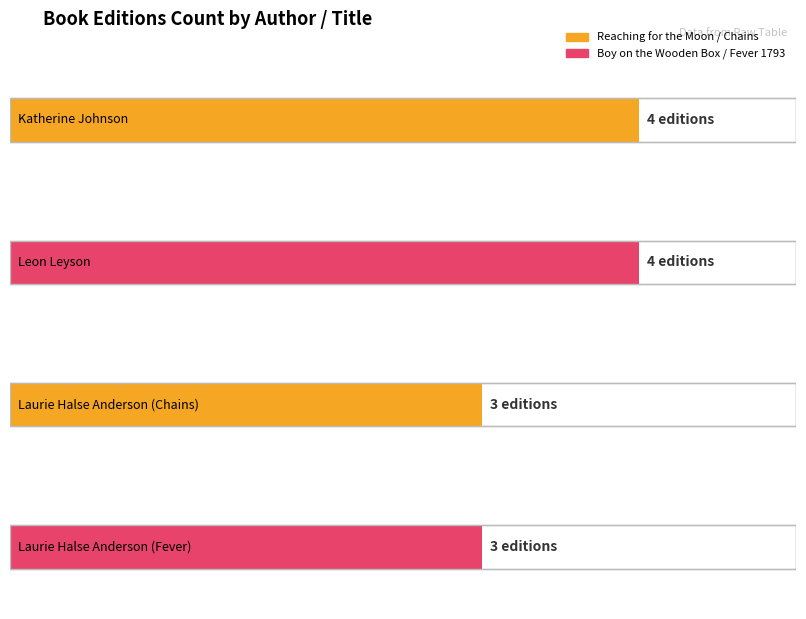

What is the minimum value shown in the chart?

3